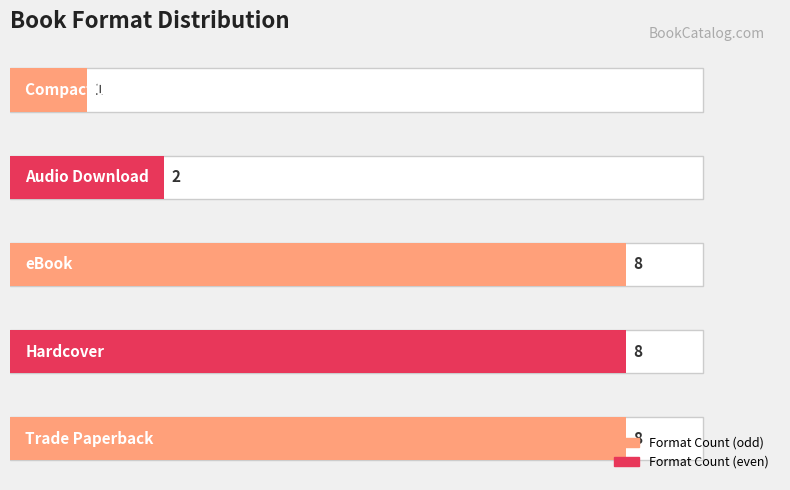

The chart shows a value of 5 at Compact Disk. True or false?

False